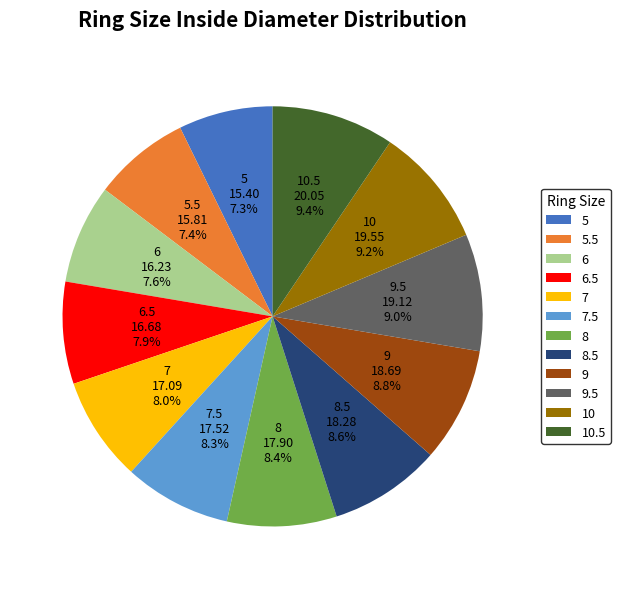

Is there a majority slice in this chart?

No